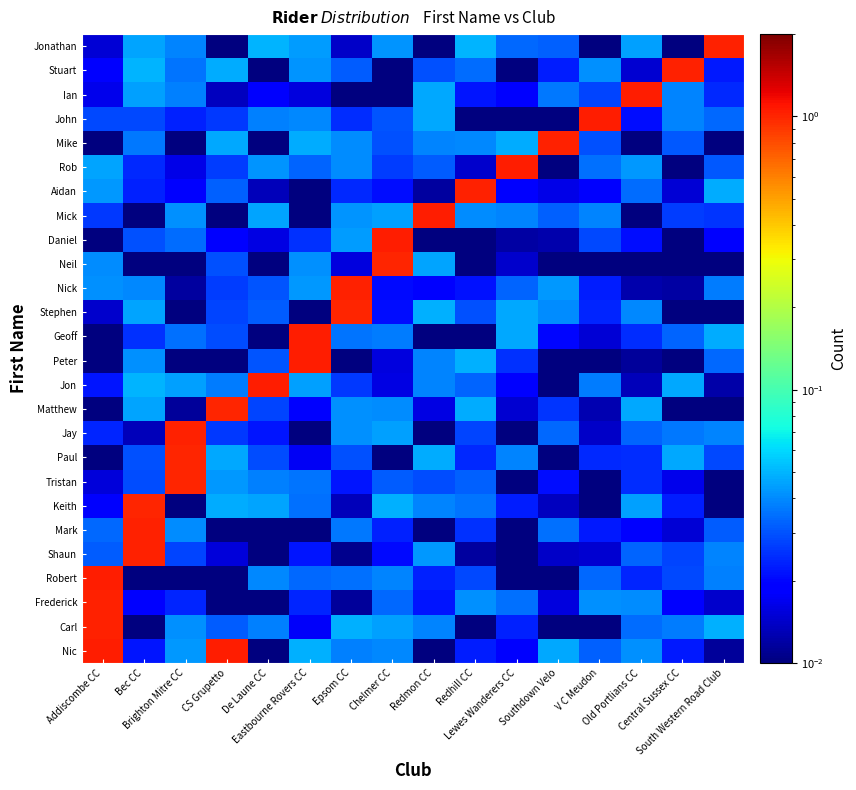

How many categories are shown in the chart?

16